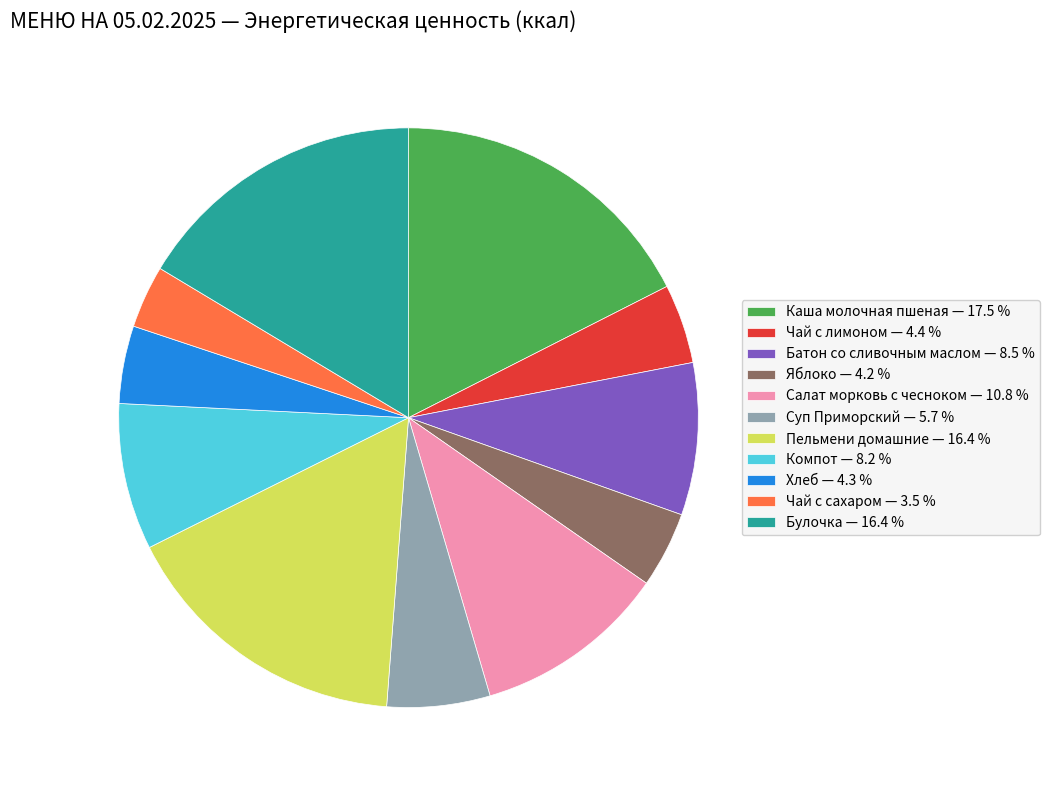

Approximately how many times larger is the value at Чай с сахаром compared to Хлеб?

0.8